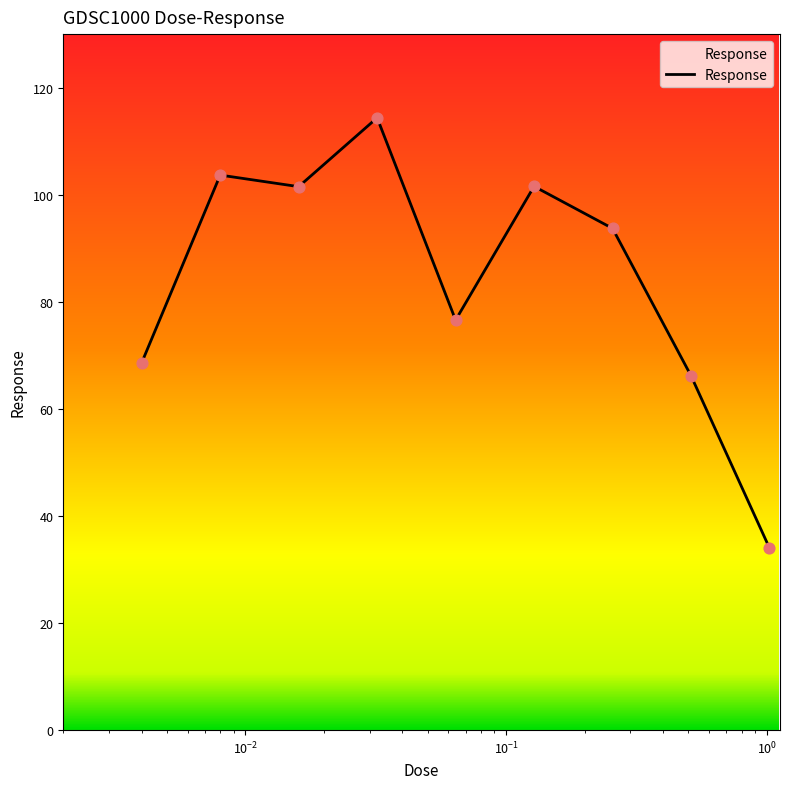

What is the maximum value shown in the chart?

114.4